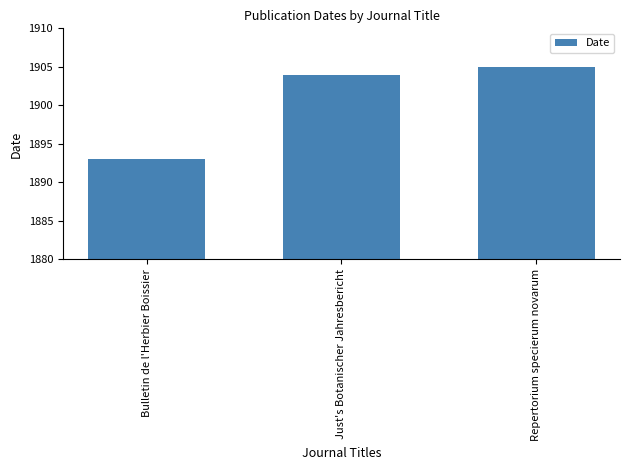

At which category does the chart reach its peak across all series?

Repertorium specierum novarum